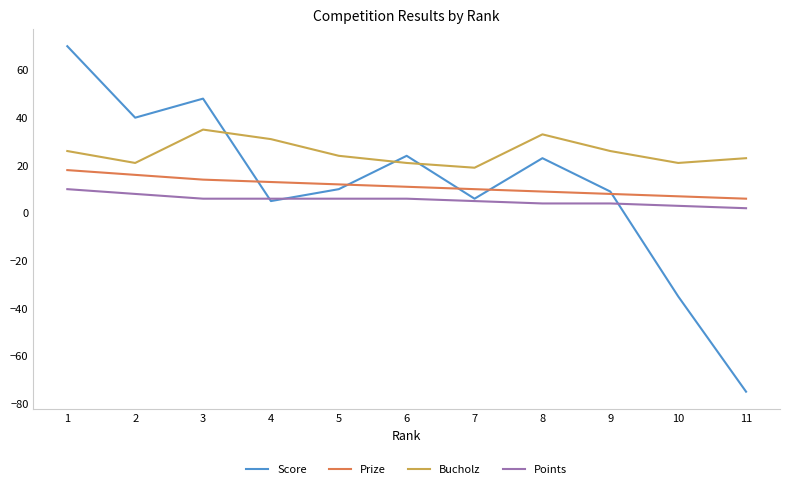

Which series ends up on top after the final intersection of Bucholz and Score?

Bucholz